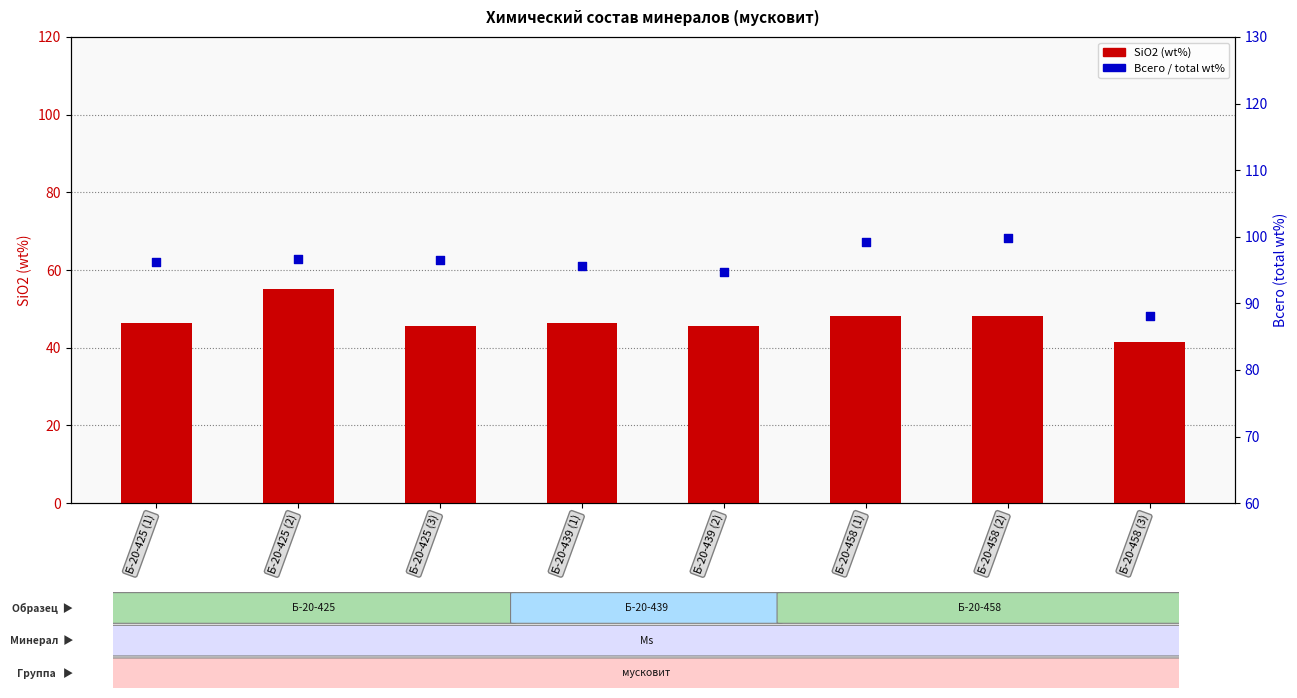

Which series contains the highest Y value?

Всего (total wt%)